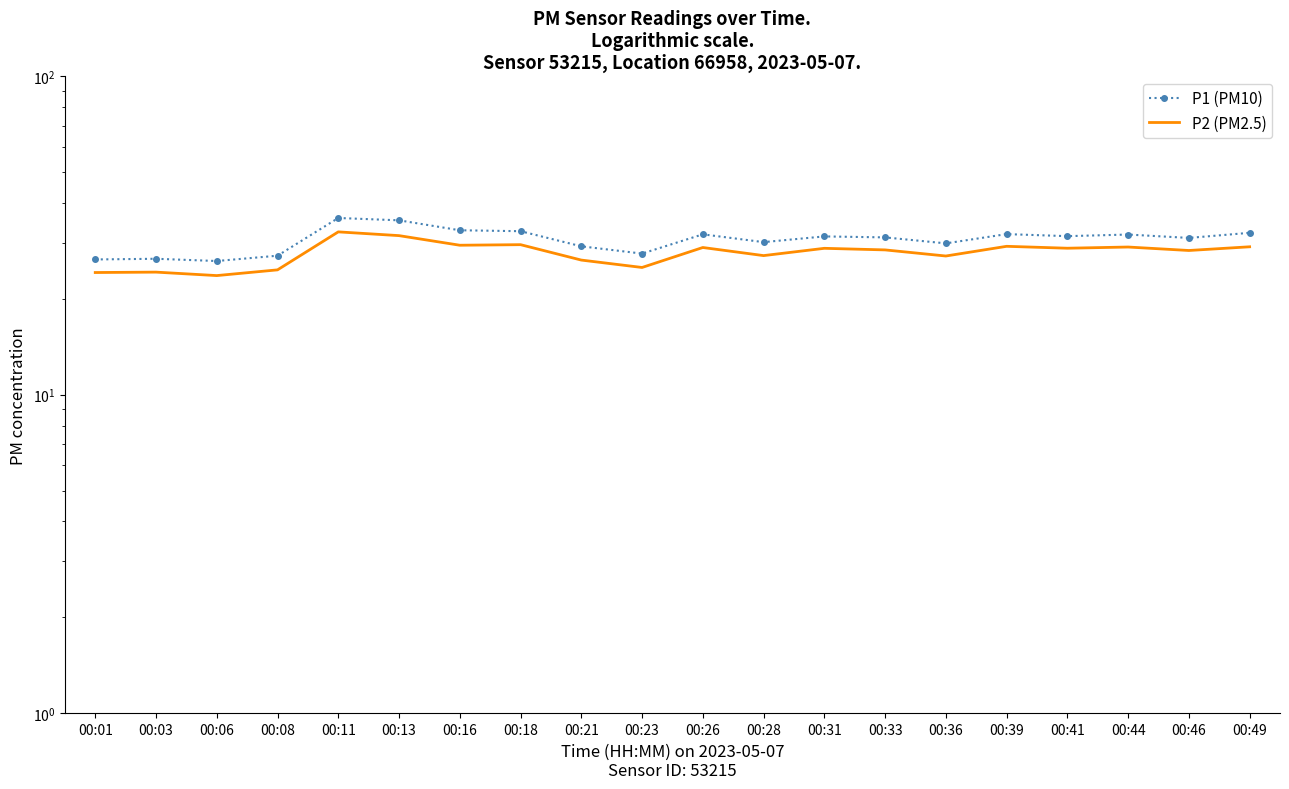

At which category is the sum across all series the highest?

00:11